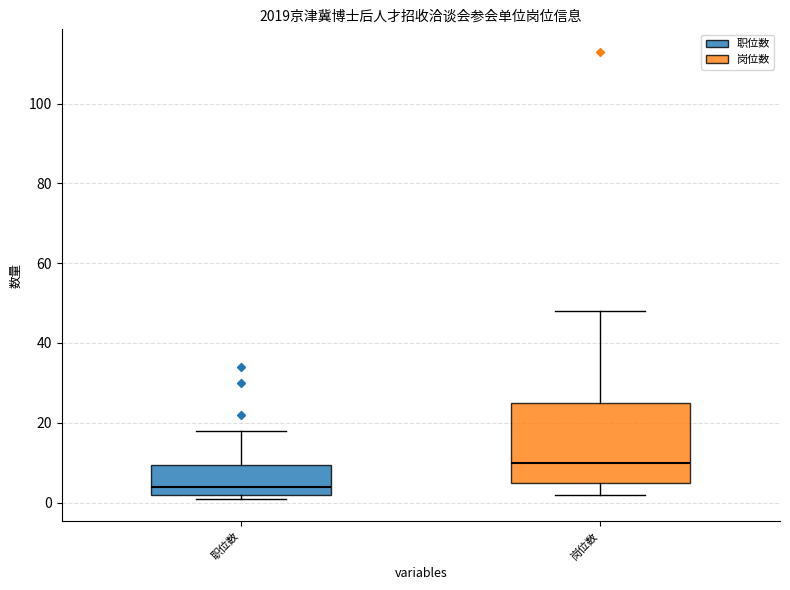

Reading left to right, read every box against the y-axis: the position of its median line, the range the box covers, and the ends of its whiskers. The values are not printed on the chart, so give them approximately, as read against the axis.

职位数: median 4, box 2 to 10, whiskers 2 (just below the box's lower edge) to 18
岗位数: median 10, box 6 to 26, whiskers 2 to 48